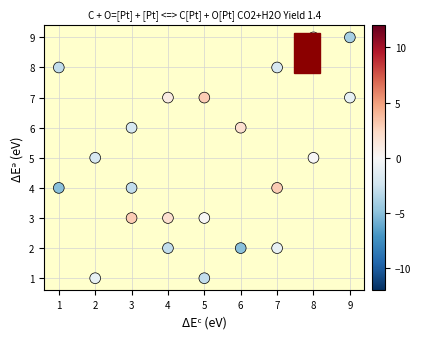

What is the range of X values (max minus min)?

8